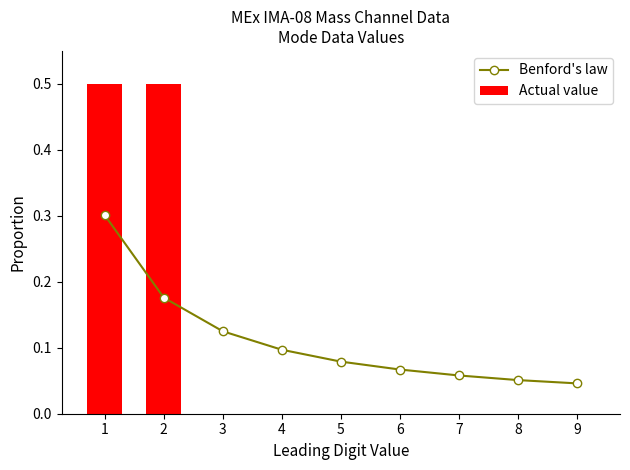

List the labels in order of Actual value value, smallest first.

3, 4, 5, 6, 7, 8, 9, 1, 2